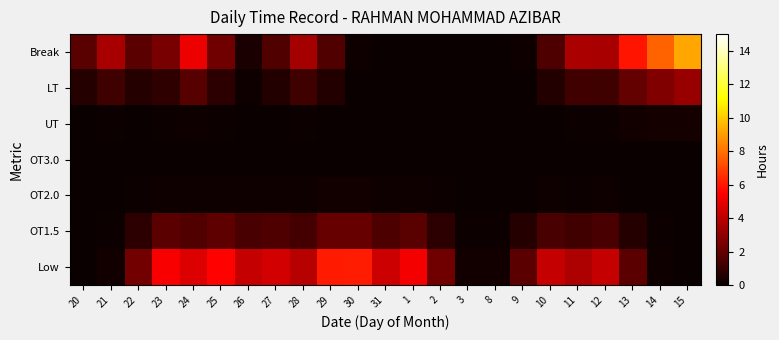

At which category does the chart reach its peak across all series?

15